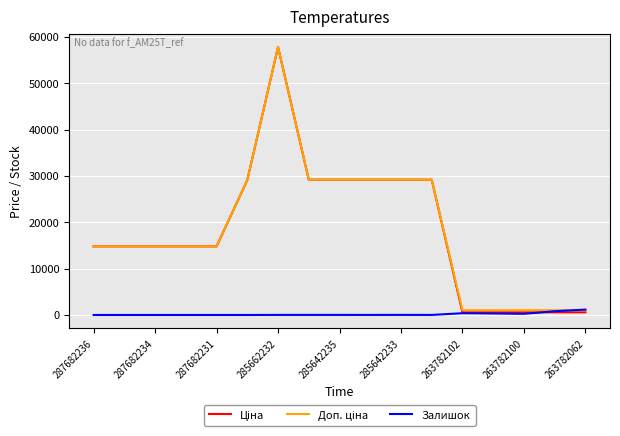

Is this an area chart (filled region under the line)?

No